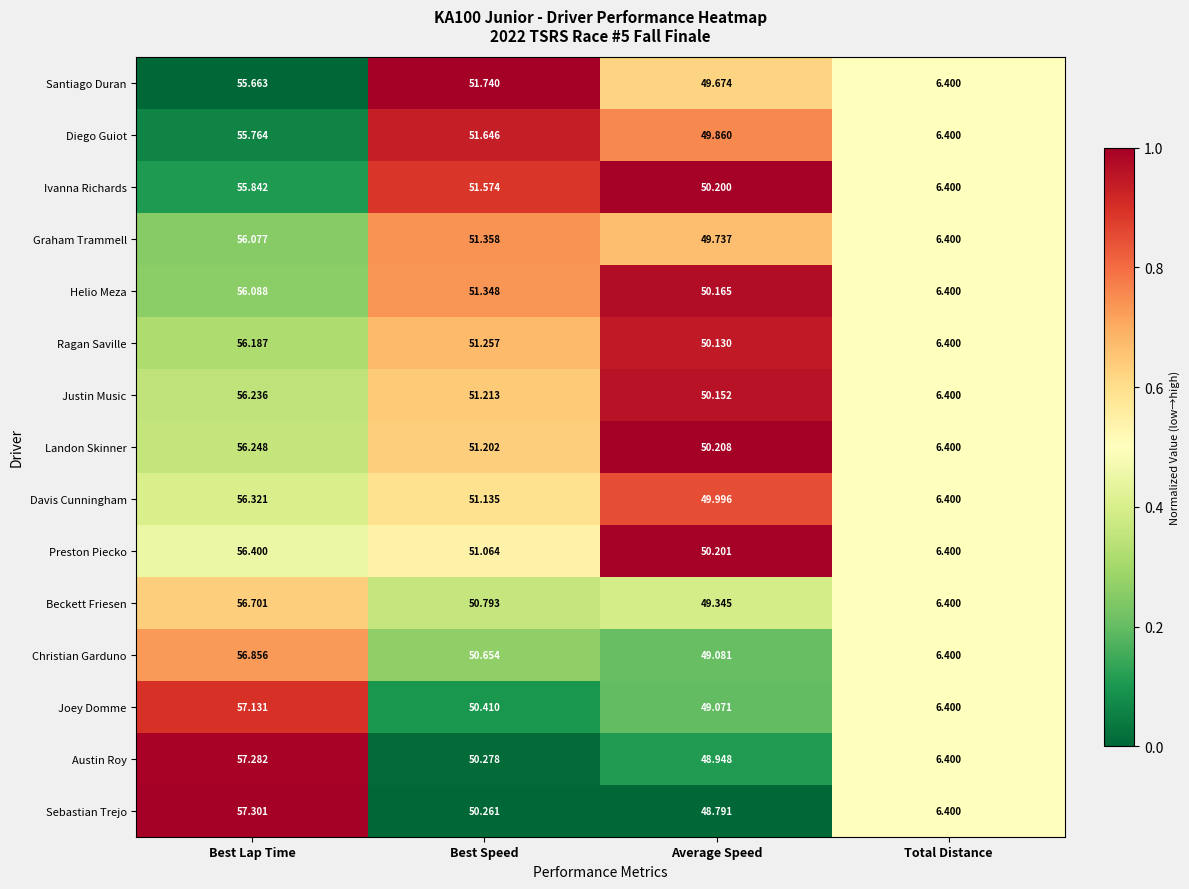

Which series has the largest total across all categories?

Preston Piecko